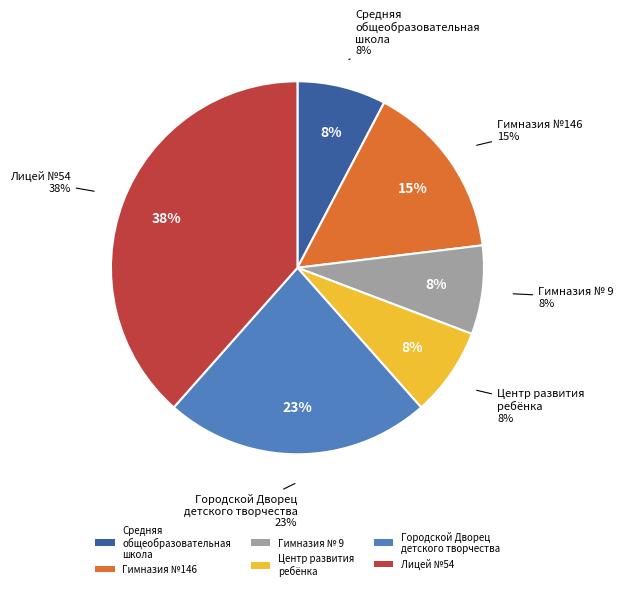

What percentage do БОУ г. Омска "Гимназия №146" and БОУ ДО г. Омска "Городской Дворец детского творчества" together represent?

38.5%